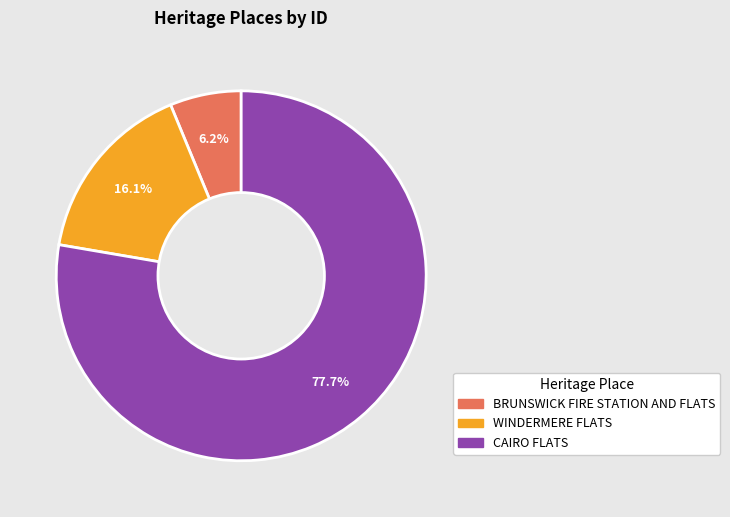

Rank the categories by value from lowest to highest.

BRUNSWICK FIRE STATION AND FLATS, WINDERMERE FLATS, CAIRO FLATS